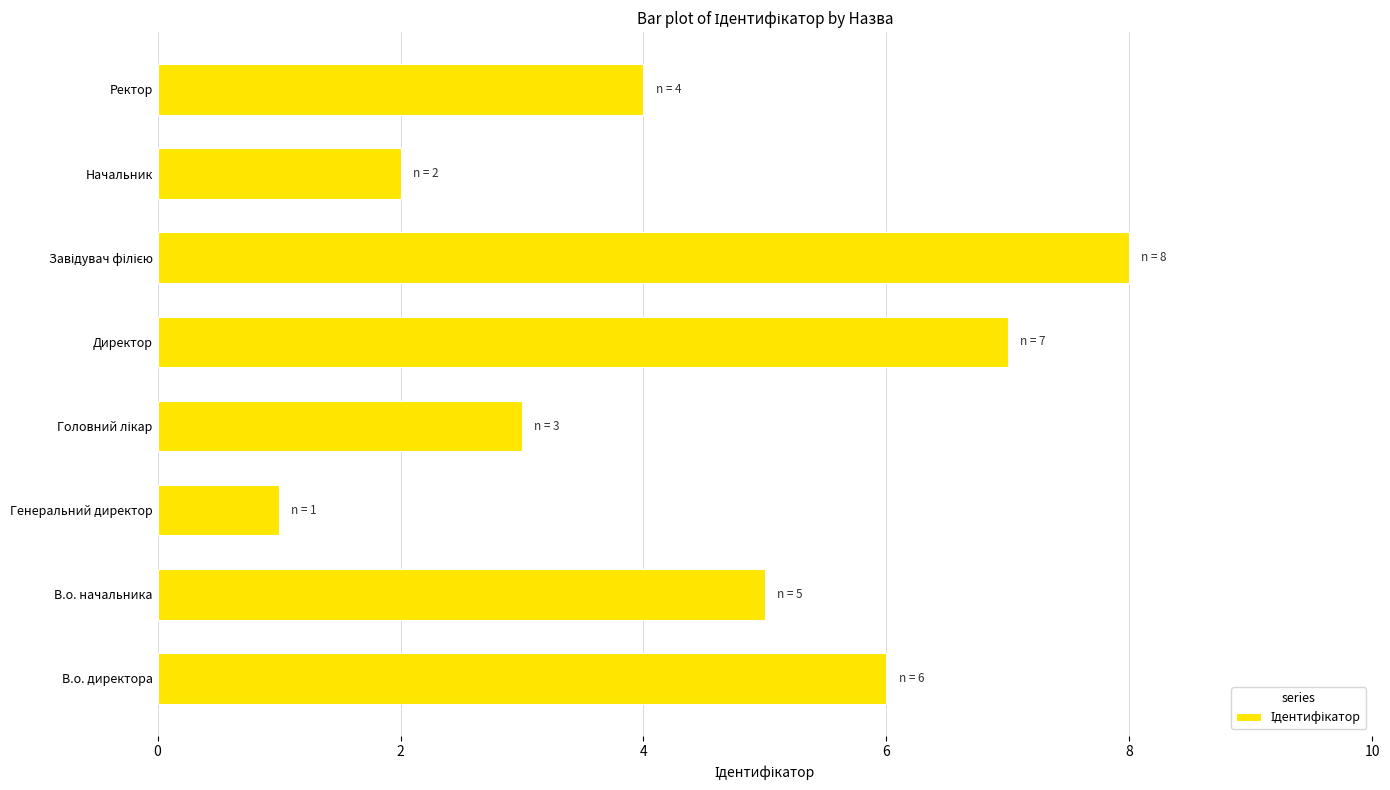

What is the greatest value displayed?

8